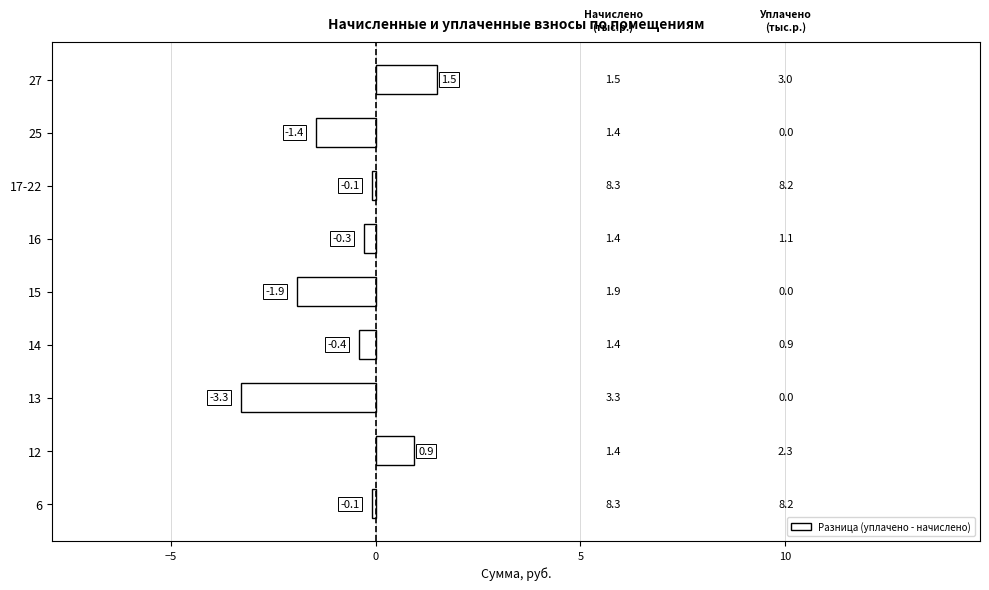

How many bars are there in total?

9